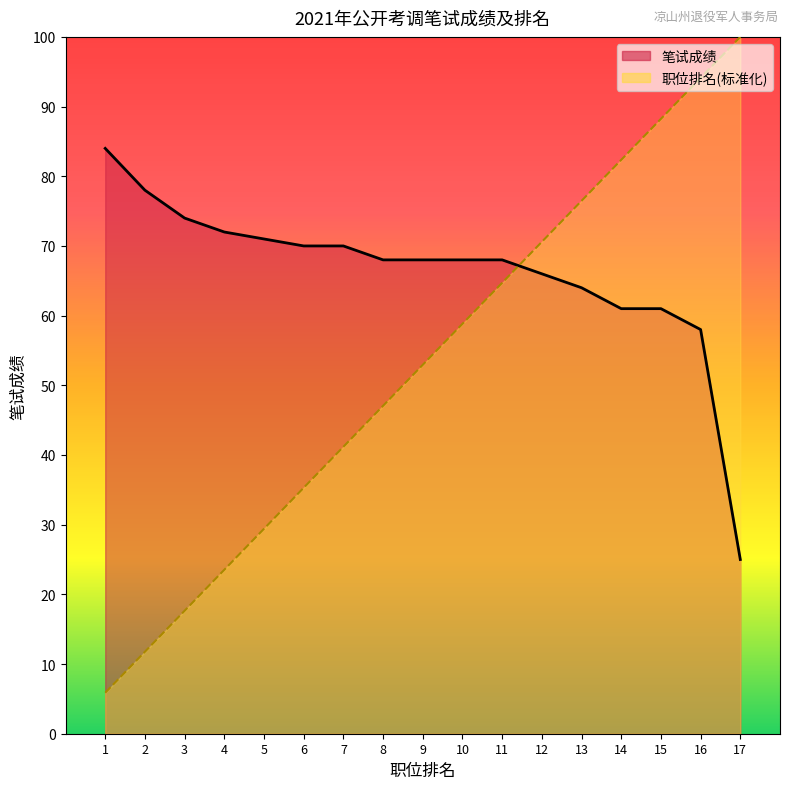

What is the difference between the highest and lowest values at 12?

4.6